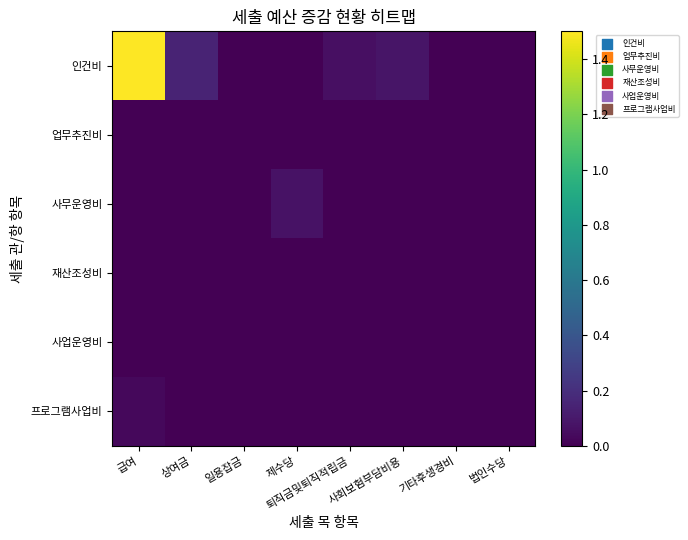

Reading left to right, what are all the values shown in this chart?

인건비: 급여=1.5	상여금=0.1	일용잡금=0.0	제수당=0.0	퇴직금및퇴직적립금=0.1	사회보험부담비용=0.1	기타후생경비=0.0	법인수당=0.0
업무추진비: 급여=0.0	상여금=0.0	일용잡금=0.0	제수당=0.0	퇴직금및퇴직적립금=0.0	사회보험부담비용=0.0	기타후생경비=0.0	법인수당=0.0
사무운영비: 급여=0.0	상여금=0.0	일용잡금=0.0	제수당=0.1	퇴직금및퇴직적립금=0.0	사회보험부담비용=0.0	기타후생경비=0.0	법인수당=0.0
재산조성비: 급여=0.0	상여금=0.0	일용잡금=0.0	제수당=0.0	퇴직금및퇴직적립금=0.0	사회보험부담비용=0.0	기타후생경비=0.0	법인수당=0.0
사업운영비: 급여=0.0	상여금=0.0	일용잡금=0.0	제수당=0.0	퇴직금및퇴직적립금=0.0	사회보험부담비용=0.0	기타후생경비=0.0	법인수당=0.0
프로그램사업비: 급여=0.0	상여금=0.0	일용잡금=0.0	제수당=0.0	퇴직금및퇴직적립금=0.0	사회보험부담비용=0.0	기타후생경비=0.0	법인수당=0.0